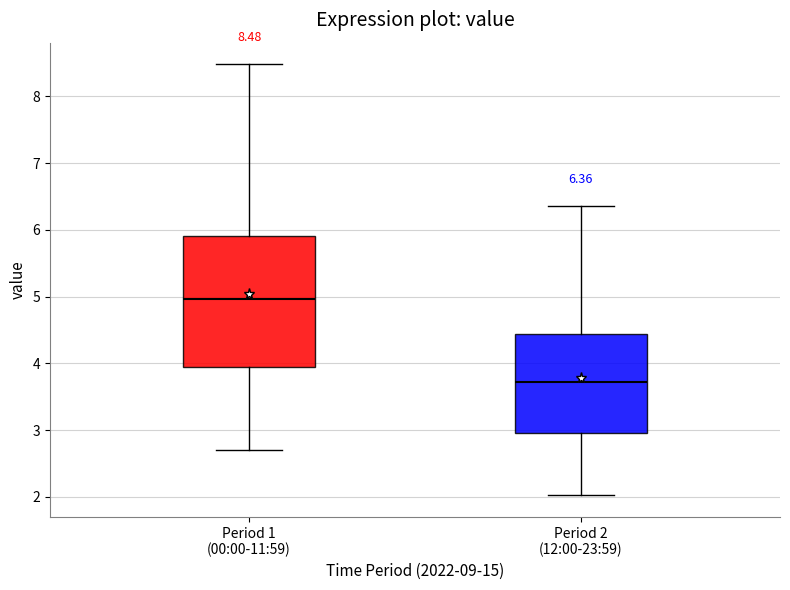

Which box's median line is the lowest?

Period 2 (12:00-23:59)